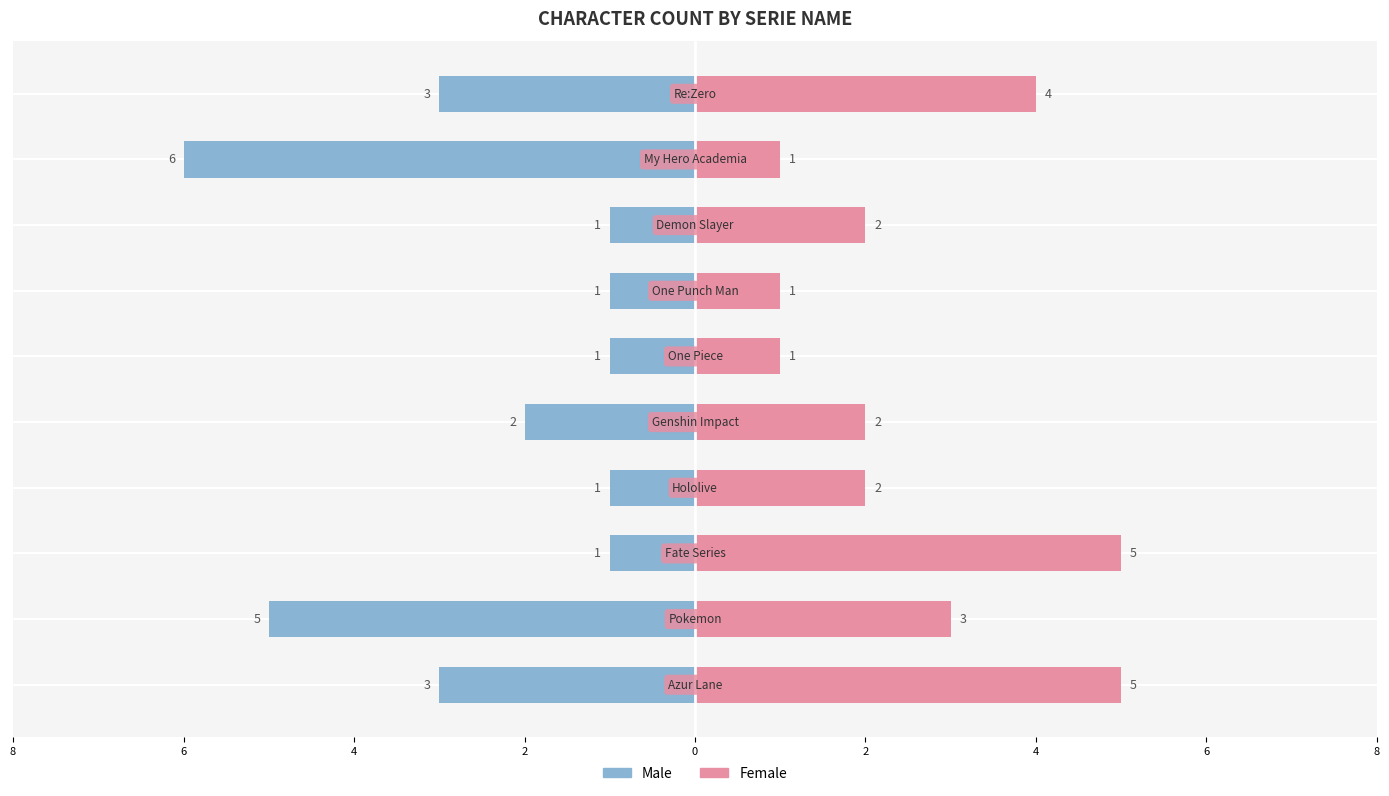

What is the average value of the Male series?

-2